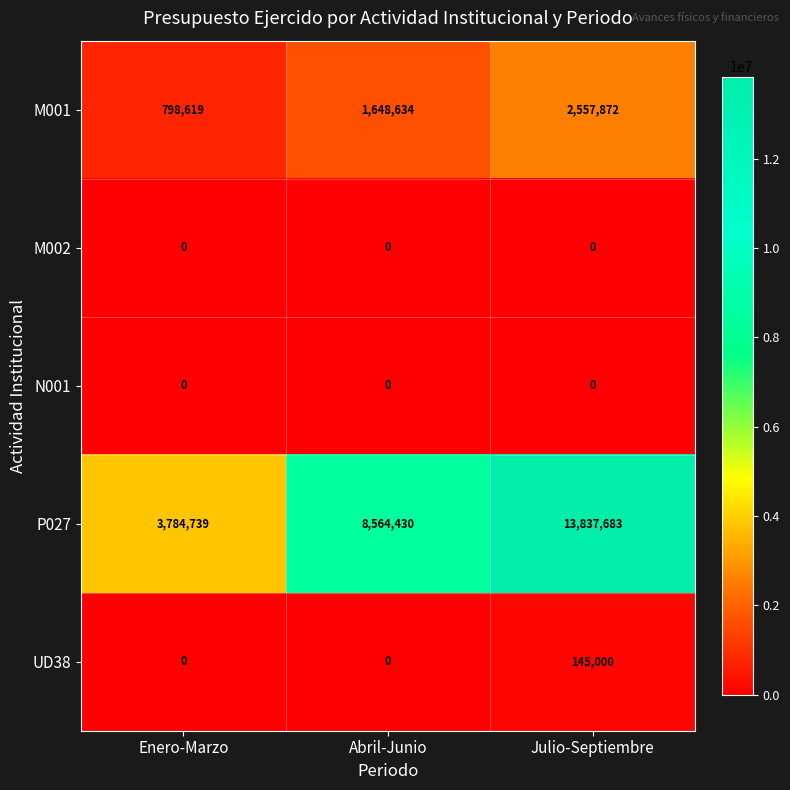

At which label is M001 closest to 1678245?

Abril-Junio